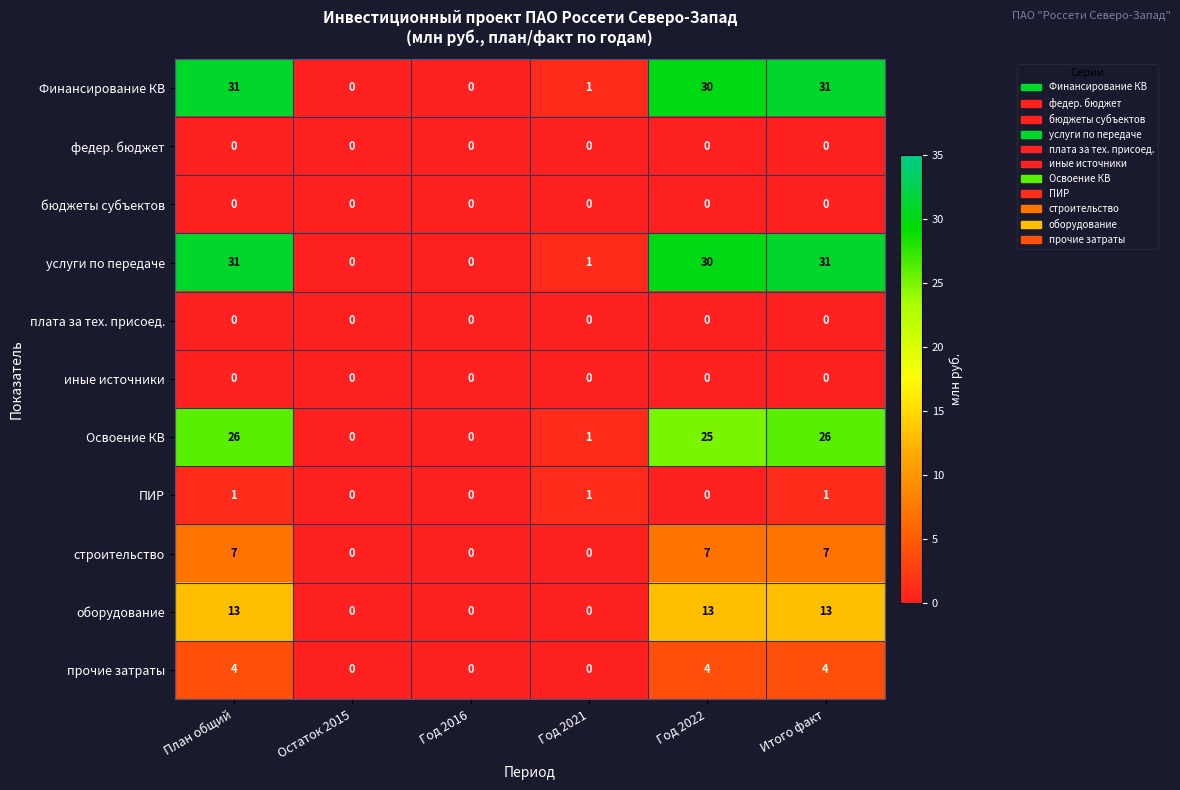

What is the spread (max minus min) of values at Итого факт?

31